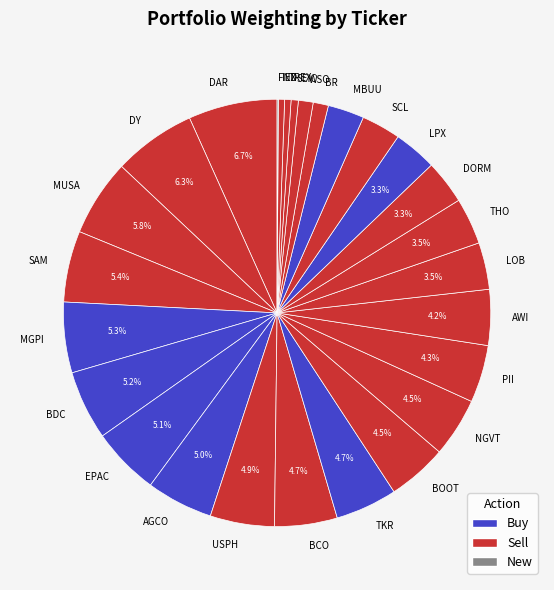

Does BDC account for over 50% of the chart?

No